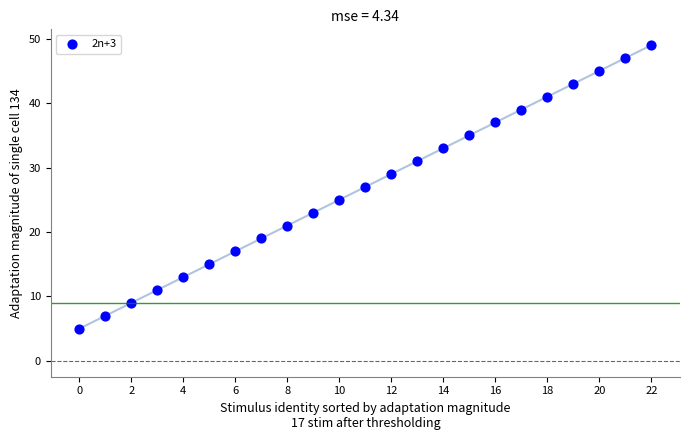

What is the range of Y values (max minus min)?

44